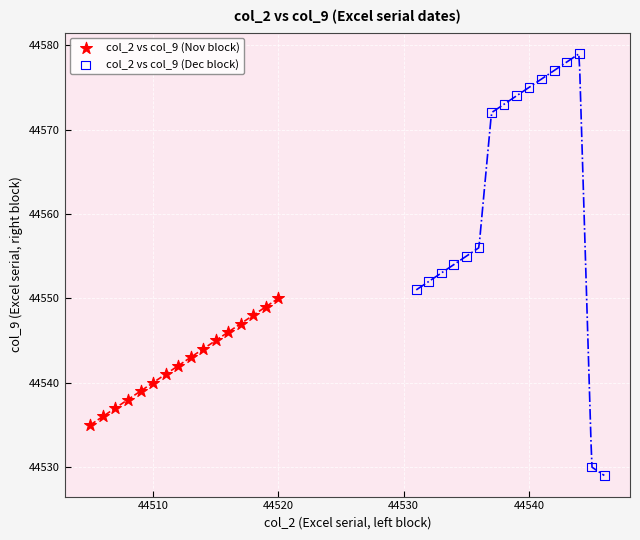

Which series contains the highest Y value?

col_2 vs col_9 (Dec block)